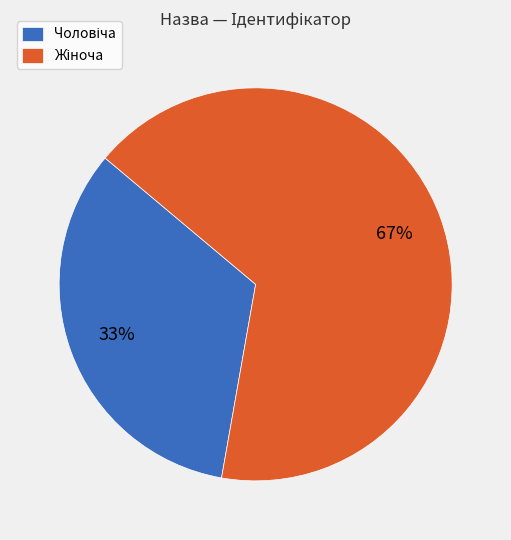

Is there a majority slice in this chart?

Yes